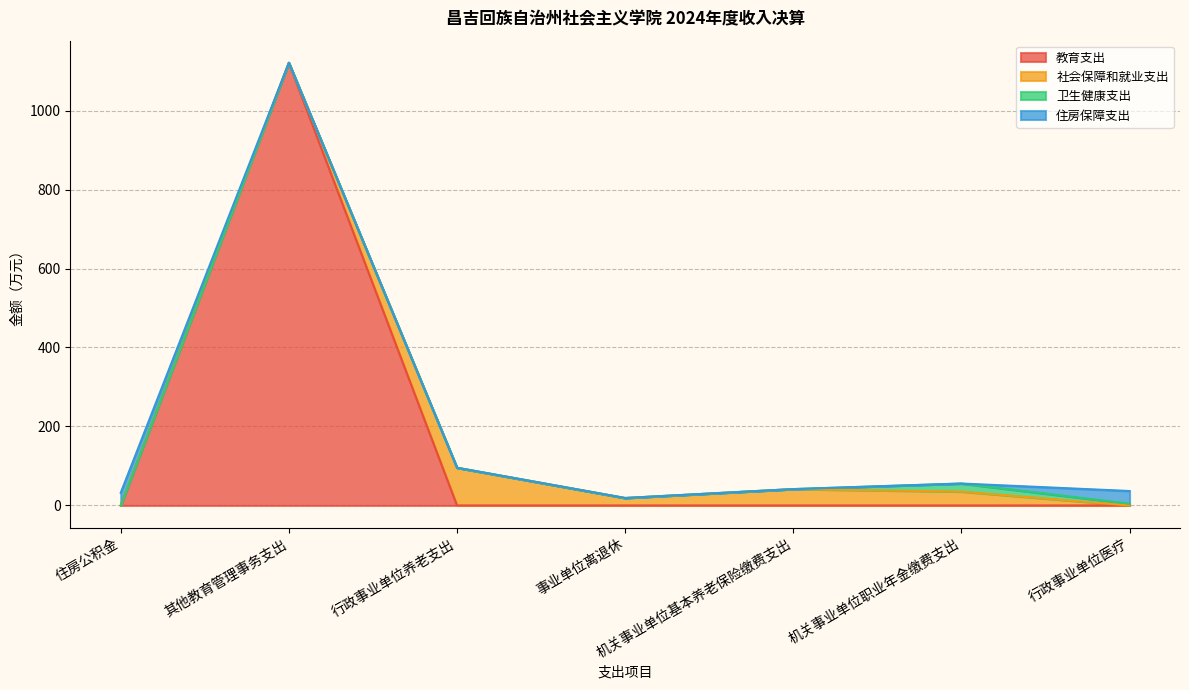

What is the label of the 5th point from the right?

行政事业单位养老支出